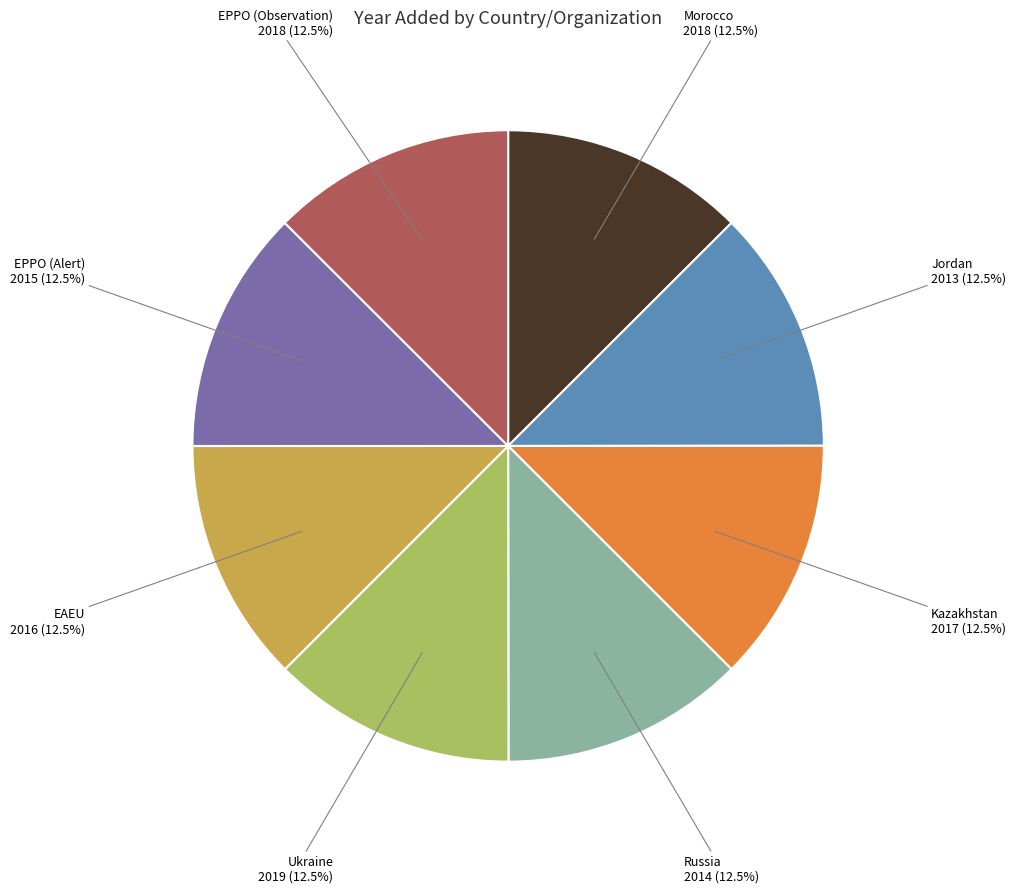

Is there any slice that represents more than half of the pie?

No